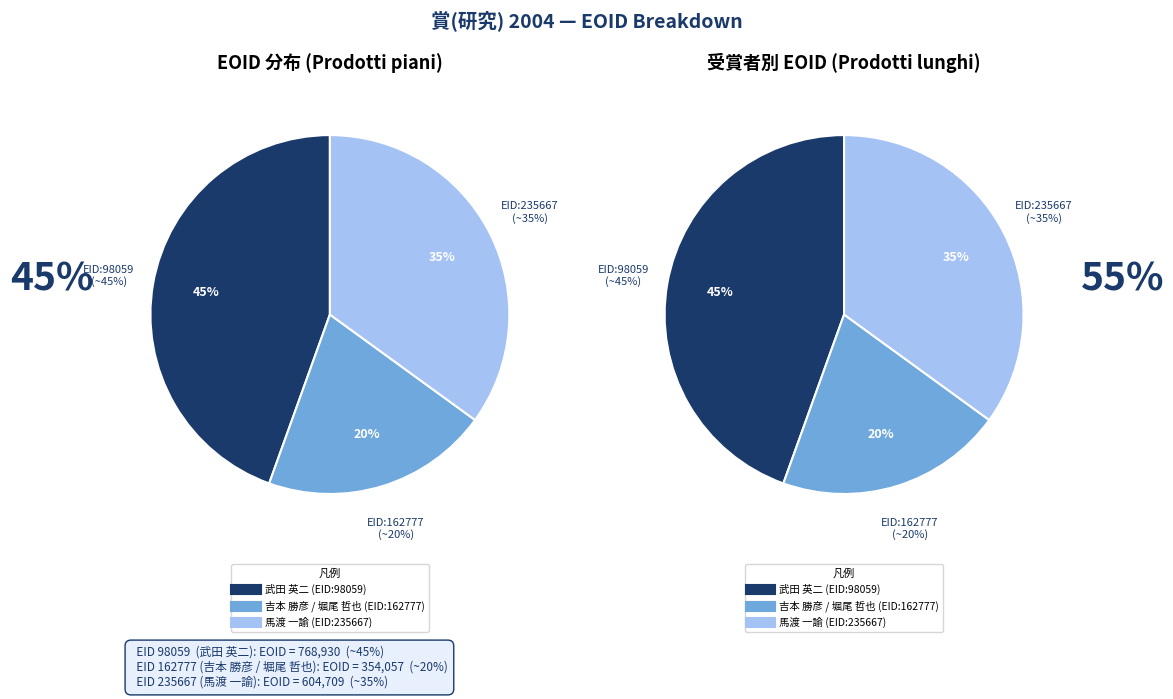

Combined, do 武田 英二 (EID:98059) and 吉本 勝彦 / 堀尾 哲也 (EID:162777) account for over 50%?

Yes